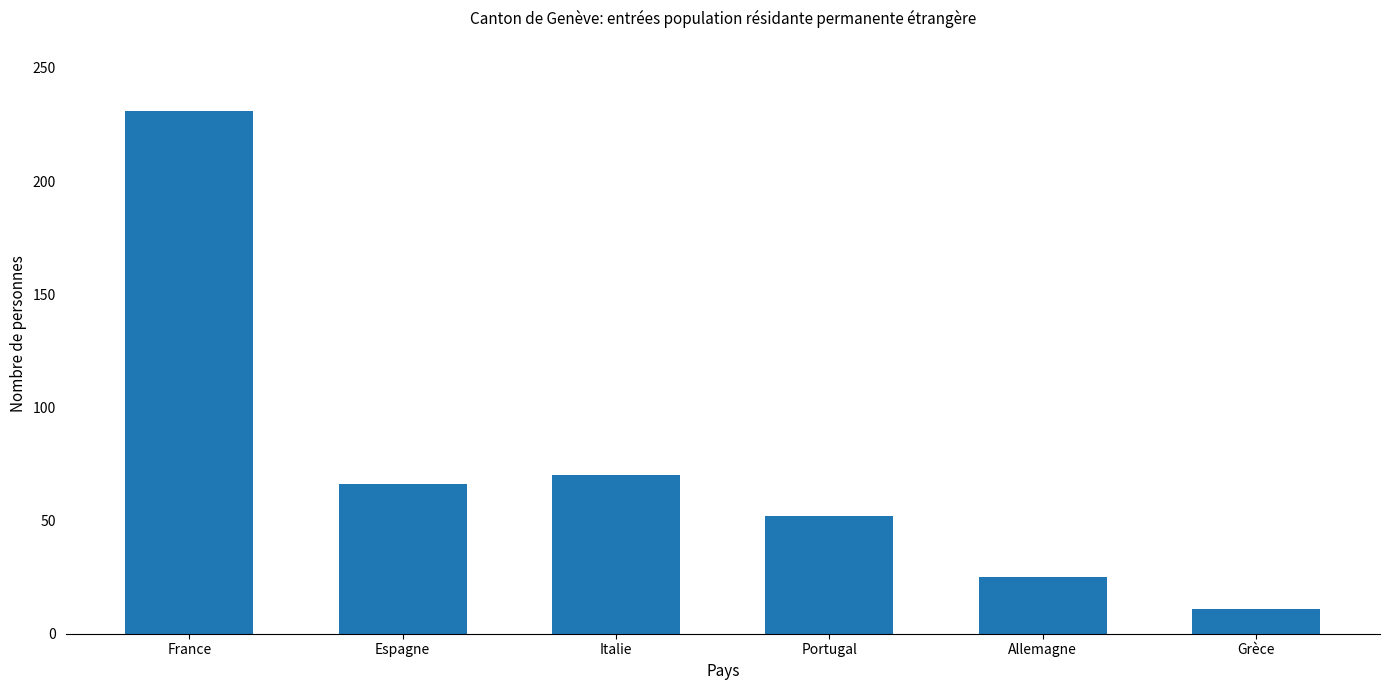

How many data points does each series have?

6